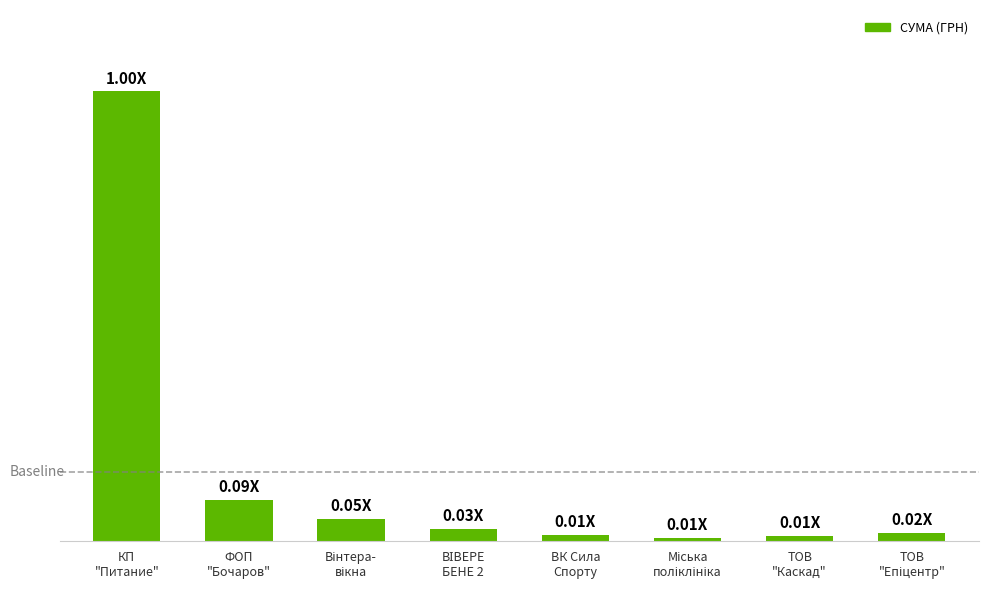

What position from the left is ВК Сила
Спорту?

5